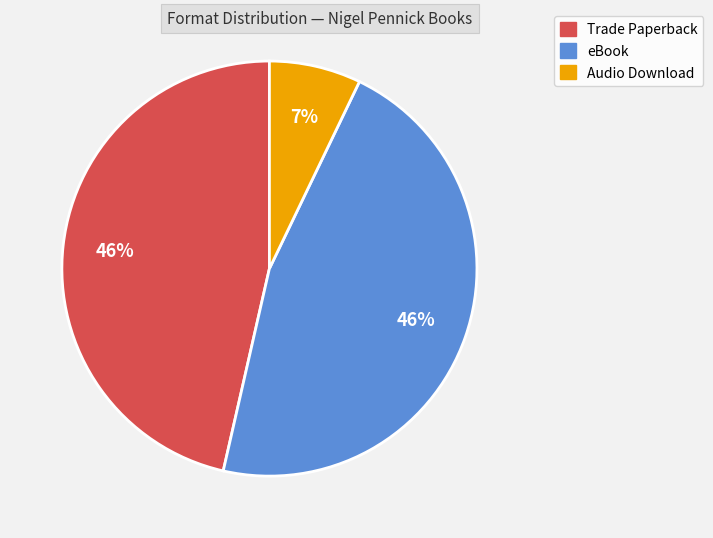

How many slices are in this pie chart?

3